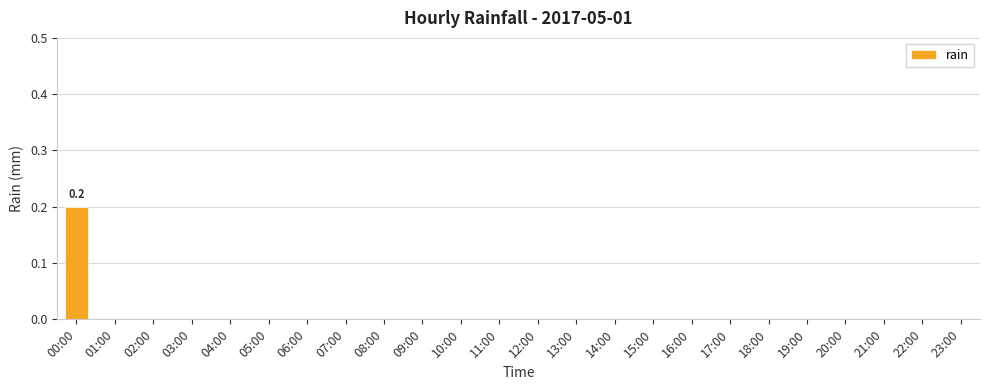

Are the bars horizontal?

No